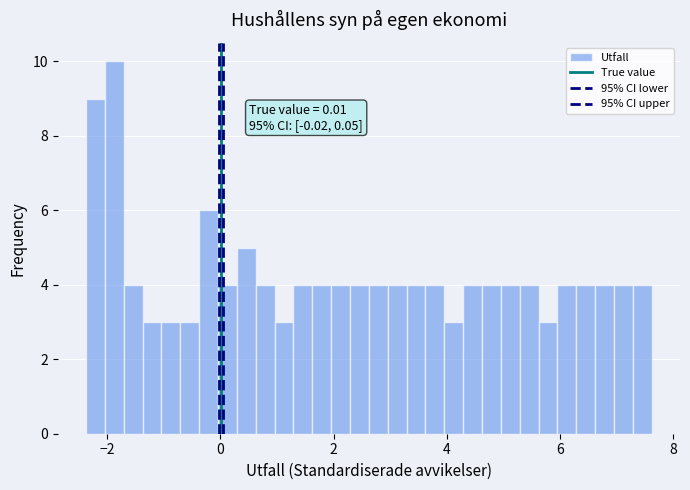

Around what value on the x-axis is the tallest bar? Give the approximate position of its centre, as read against the axis.

-1.8